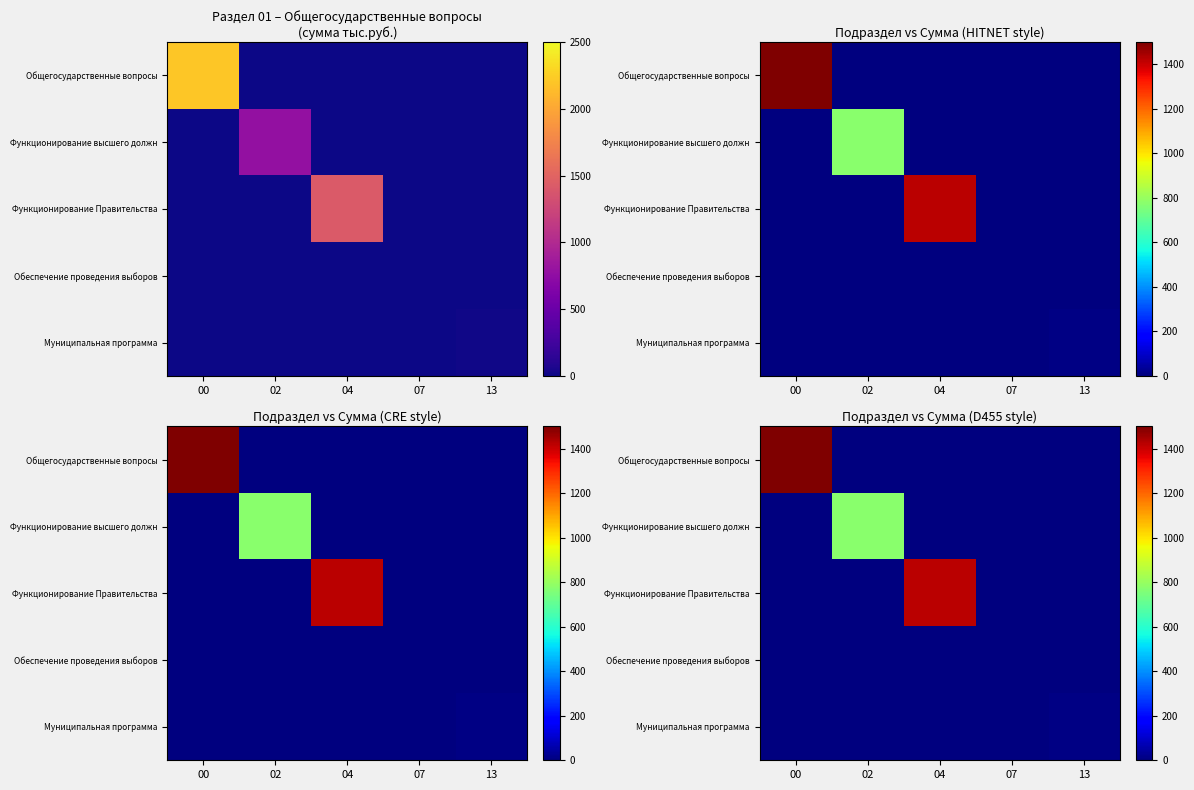

Is it true that Общегосударственные вопросы equals 2990.3 at 00?

False